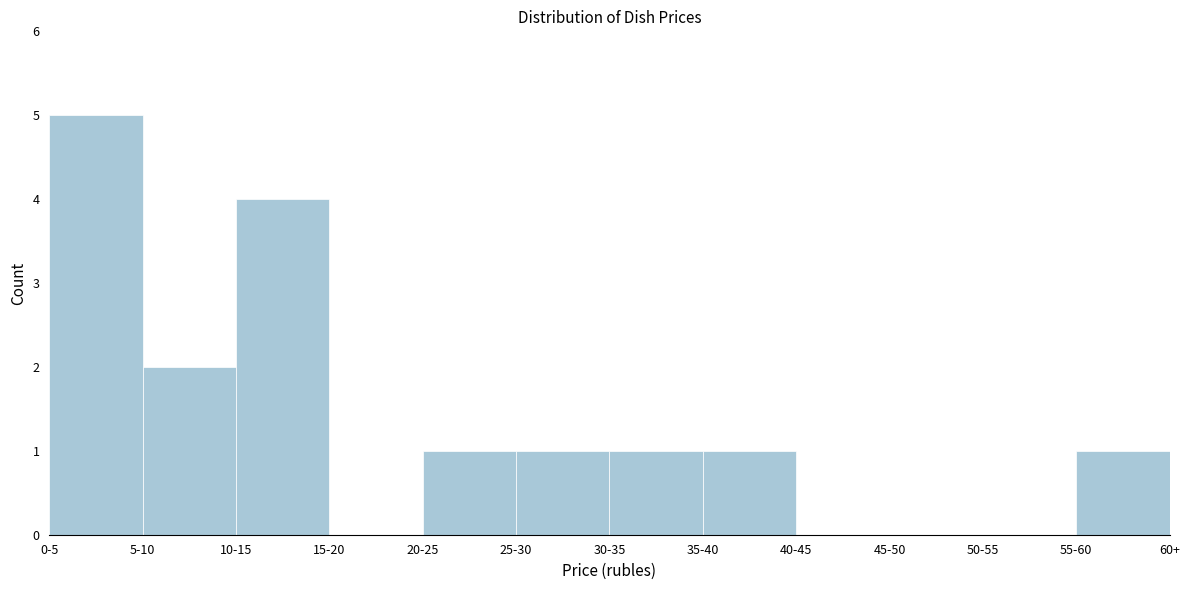

Reading left to right, list all the values displayed in this chart.

0-5=5	5-10=2	10-15=4	15-20=0	20-25=1	25-30=1	30-35=1	35-40=1	40-45=0	45-50=0	50-55=0	55-60=1